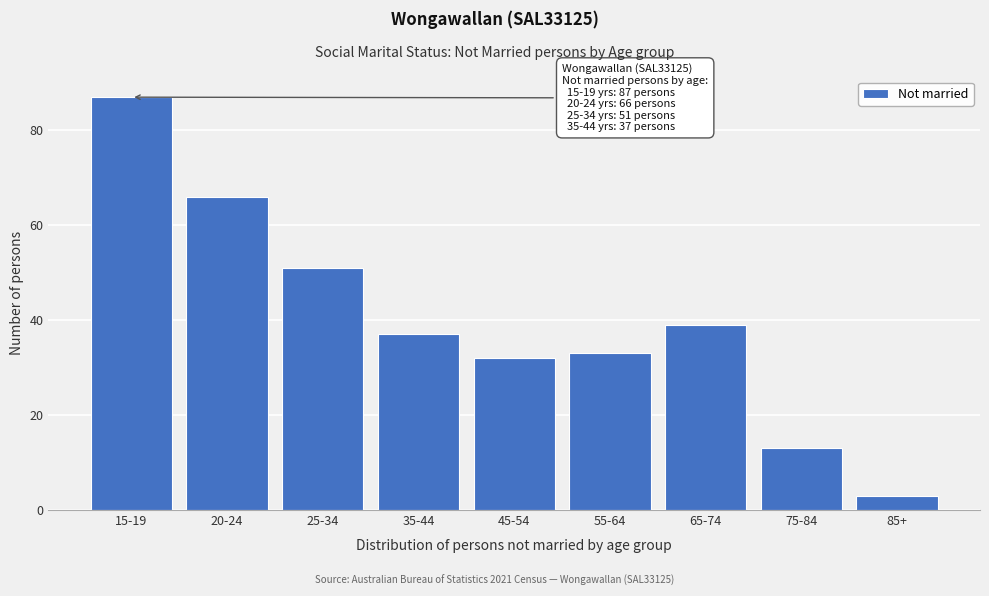

Reading left to right, extract all data points from this chart.

15-19=87	20-24=66	25-34=51	35-44=37	45-54=32	55-64=33	65-74=39	75-84=13	85+=3